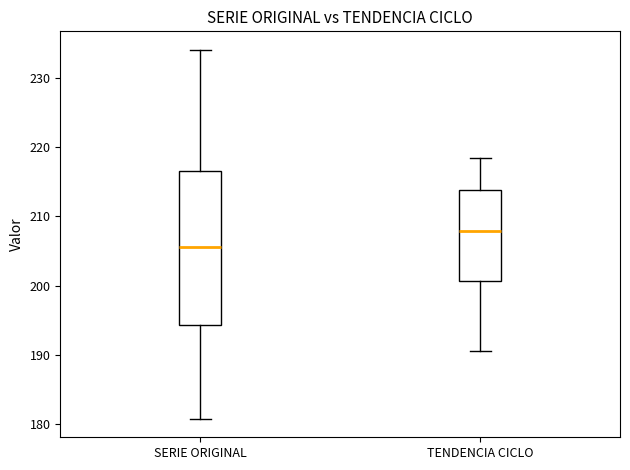

Reading left to right, transcribe this box plot: for each box, give where its median line is, the range the box spans, and where its two whiskers end, as read against the y-axis. The values are not printed on the chart, so give them approximately, as read against the axis.

SERIE ORIGINAL: median 206, box 194 to 217, whiskers 181 to 234
TENDENCIA CICLO: median 208, box 201 to 214, whiskers 191 to 218